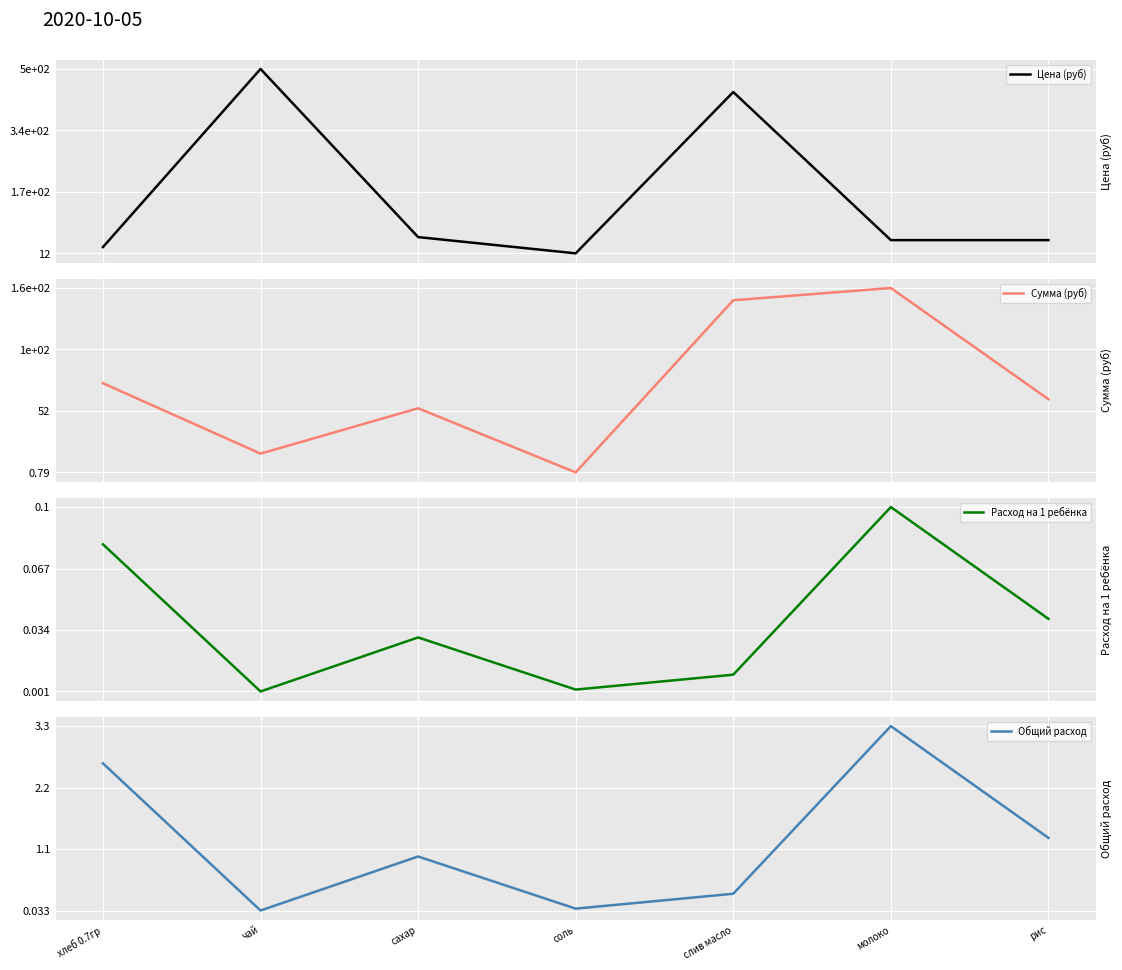

Reading left to right, what are all the values shown in this chart?

Цена (руб): 28.6	500.0	55.0	12.0	438.9	47.0	47.0
Сумма (руб): 75.4	16.5	54.5	0.8	144.8	155.1	62.0
Расход на 1 ребёнка: 0.1	0.0	0.0	0.0	0.0	0.1	0.0
Общий расход: 2.6	0.0	1.0	0.1	0.3	3.3	1.3